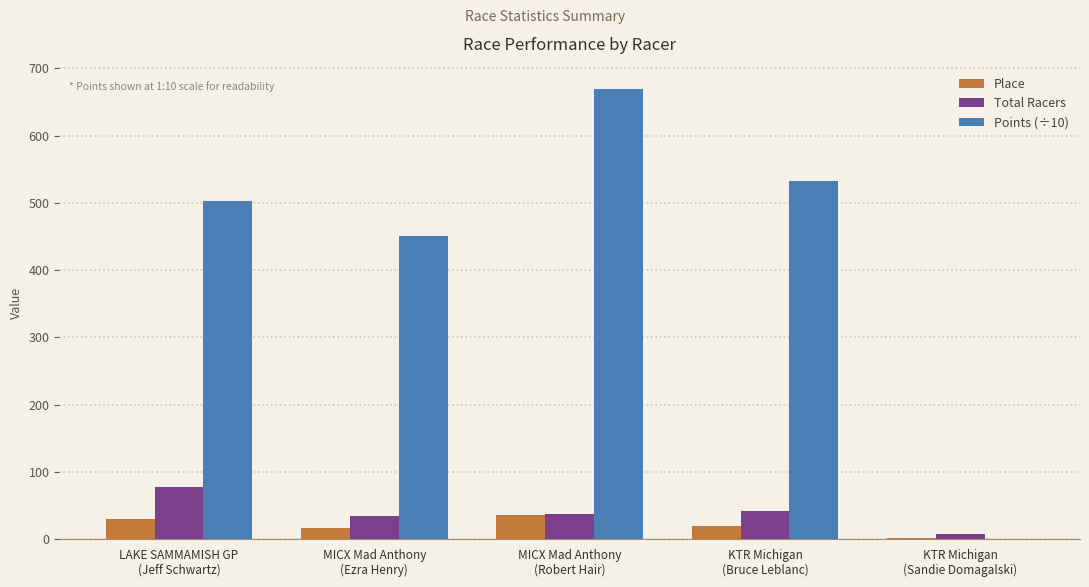

What is the maximum value shown in the chart?

669.2